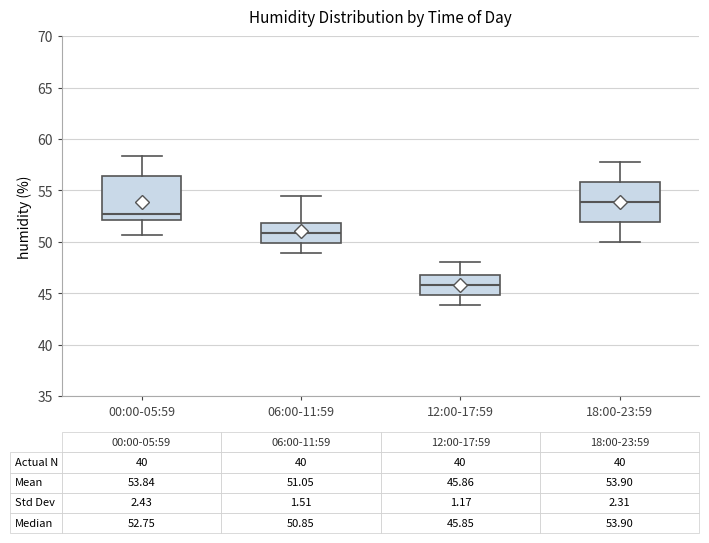

Which box has the lowest median line?

12:00-17:59